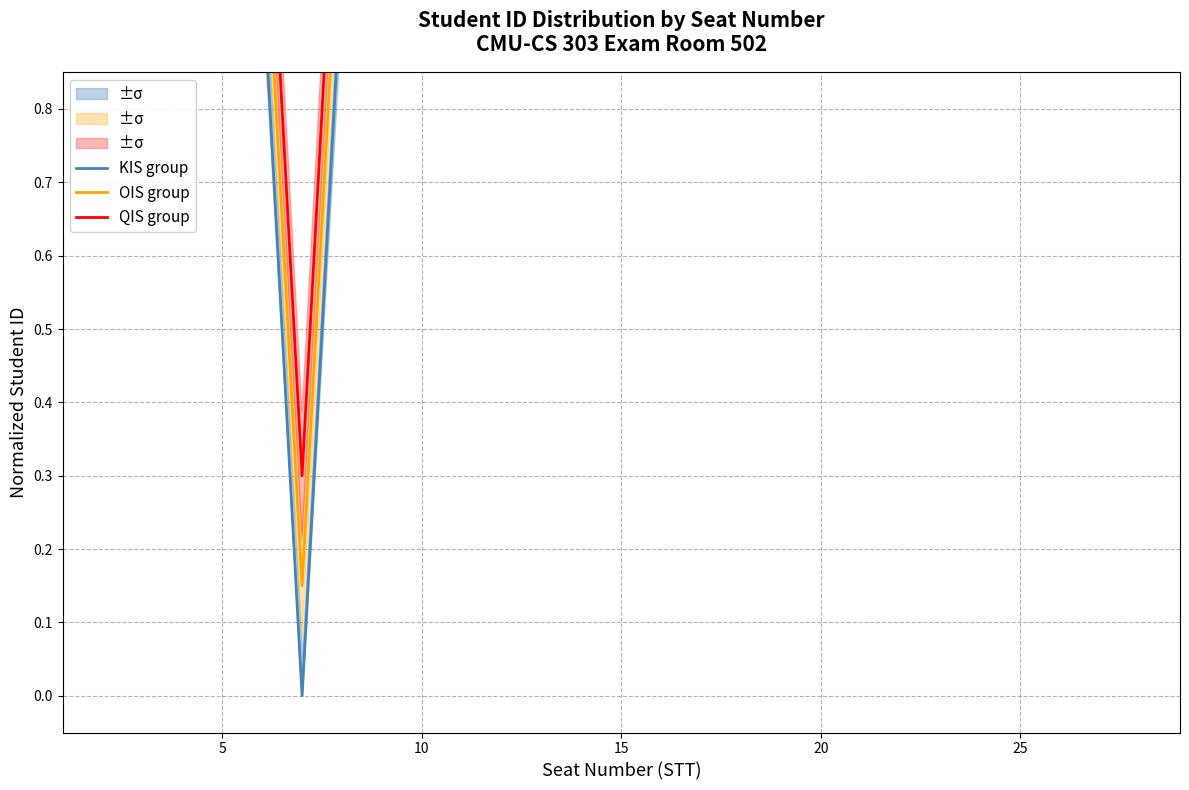

Is the value of OIS group at 21 greater than the value of QIS group at 9?

No